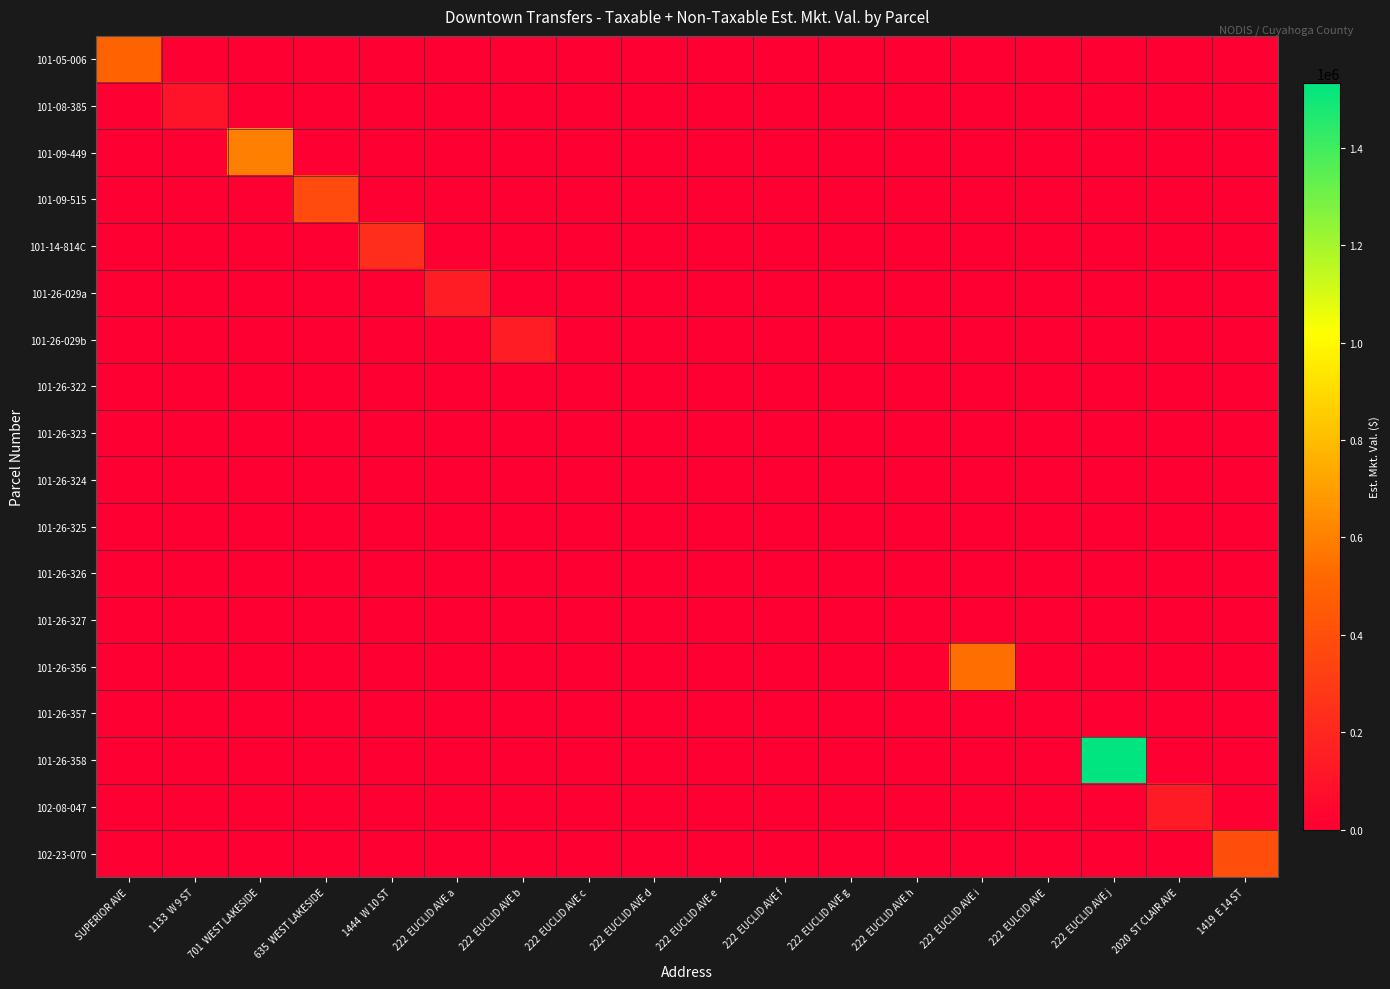

How many data points does each series have?

18